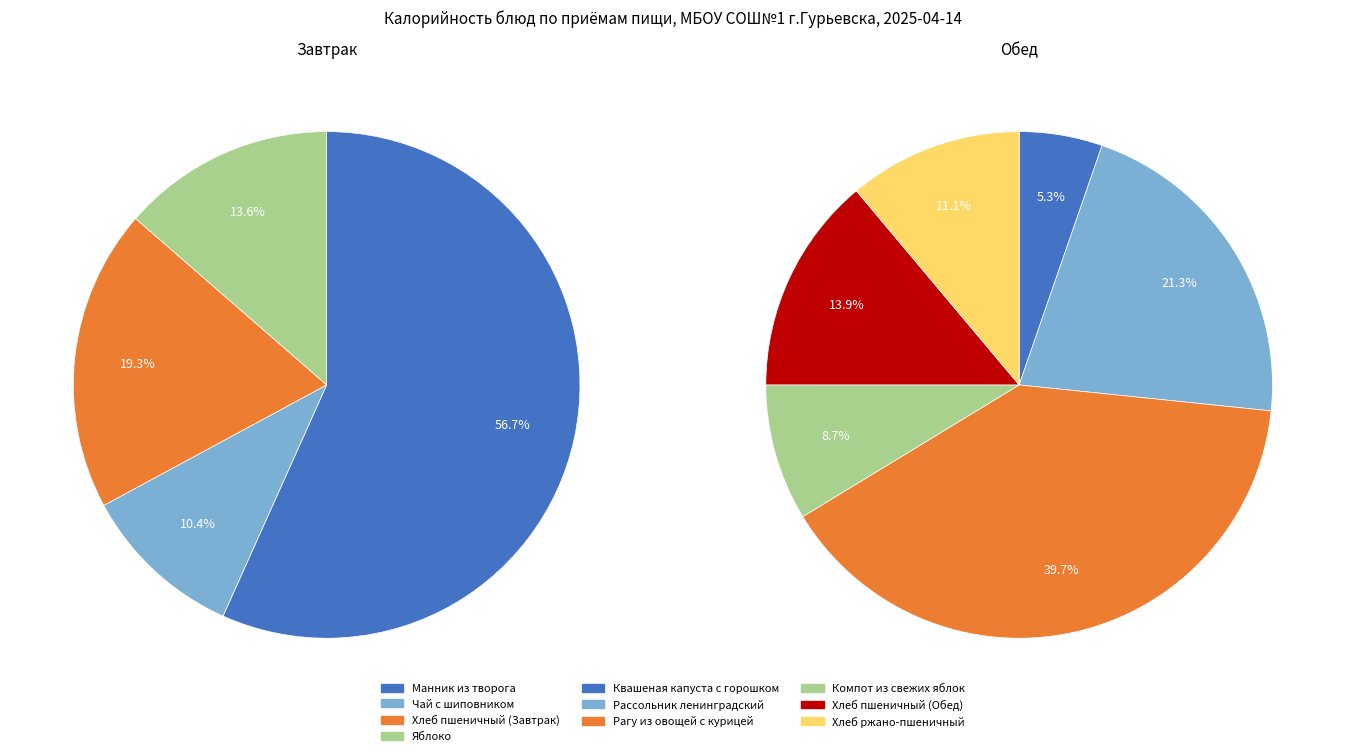

Count the number of slices in the pie.

10